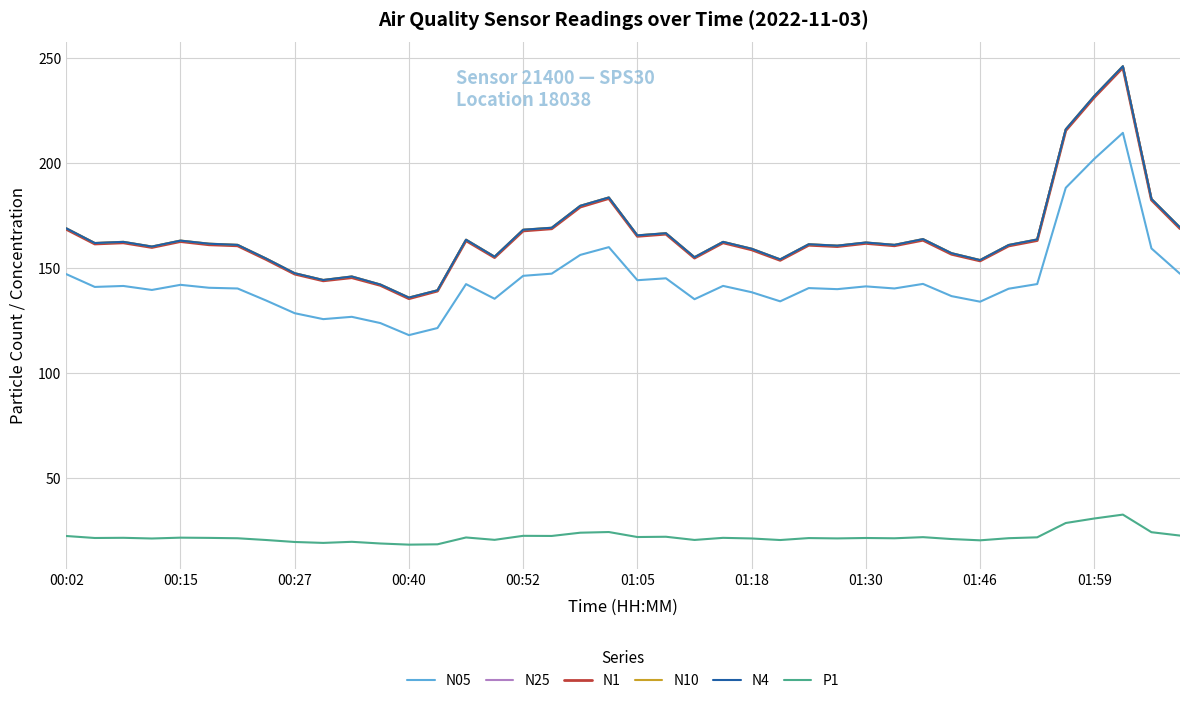

Which series has the widest spread of values?

N10